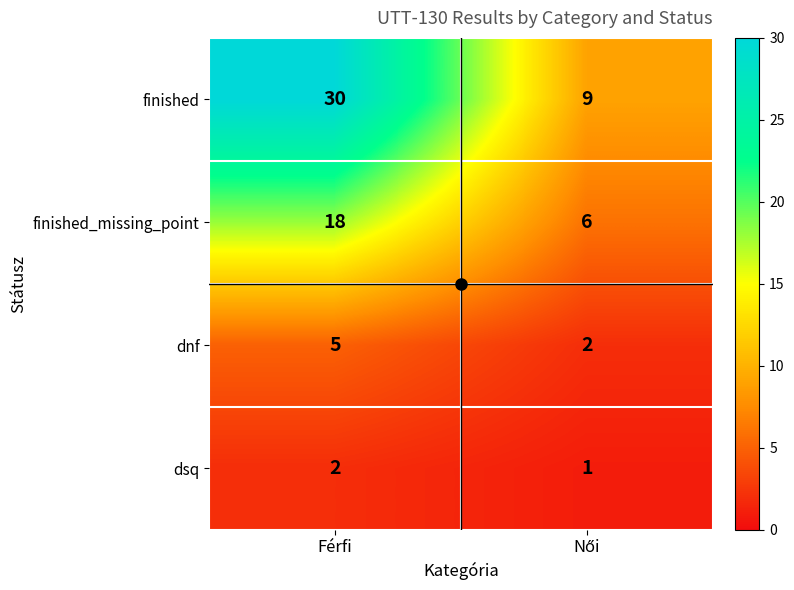

Count the number of categories in the chart.

2